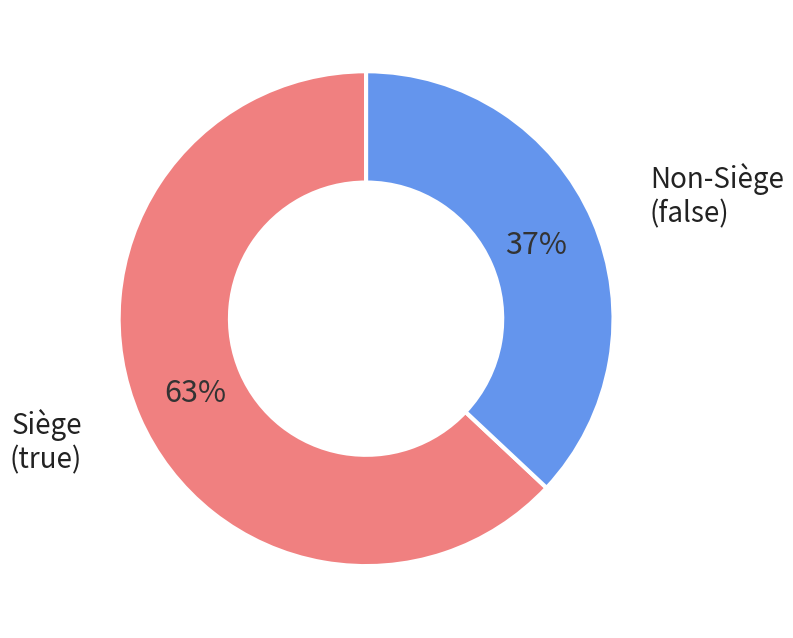

Does any single category account for the majority?

Yes